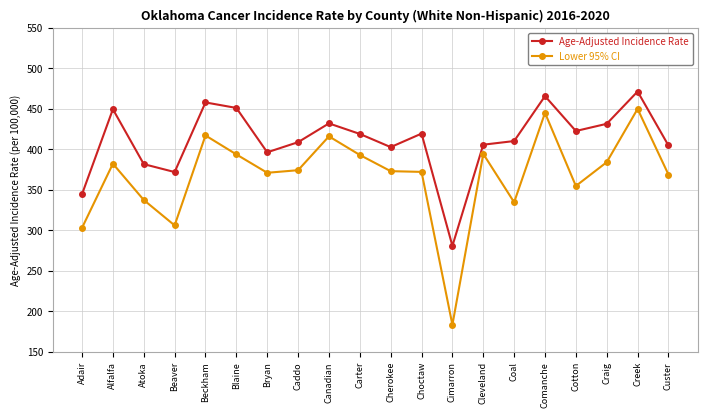

List the series in order of their overall mean, highest first.

Age-Adjusted Incidence Rate, Lower 95% CI